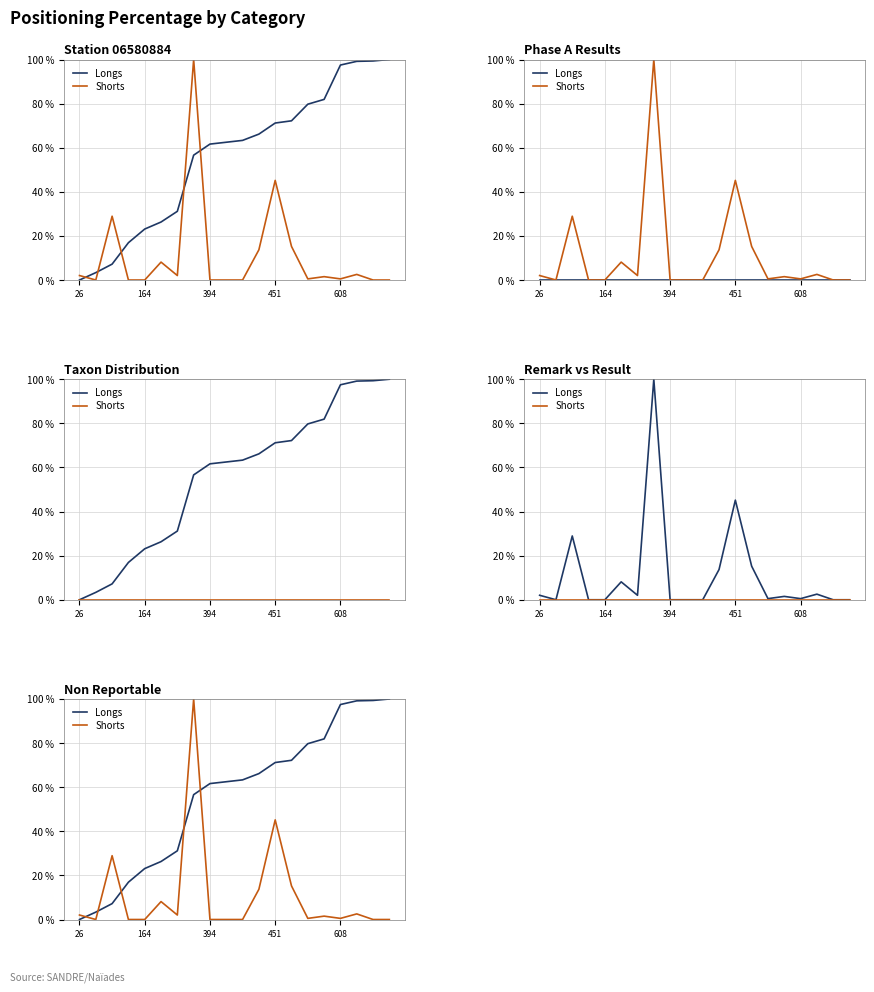

Where do Shorts and Longs first cross each other?

26 and 164